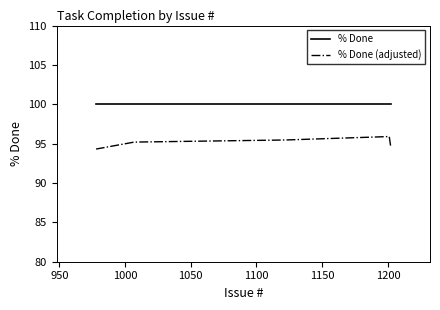

List the series in order of their overall mean, highest first.

% Done, % Done (adjusted)